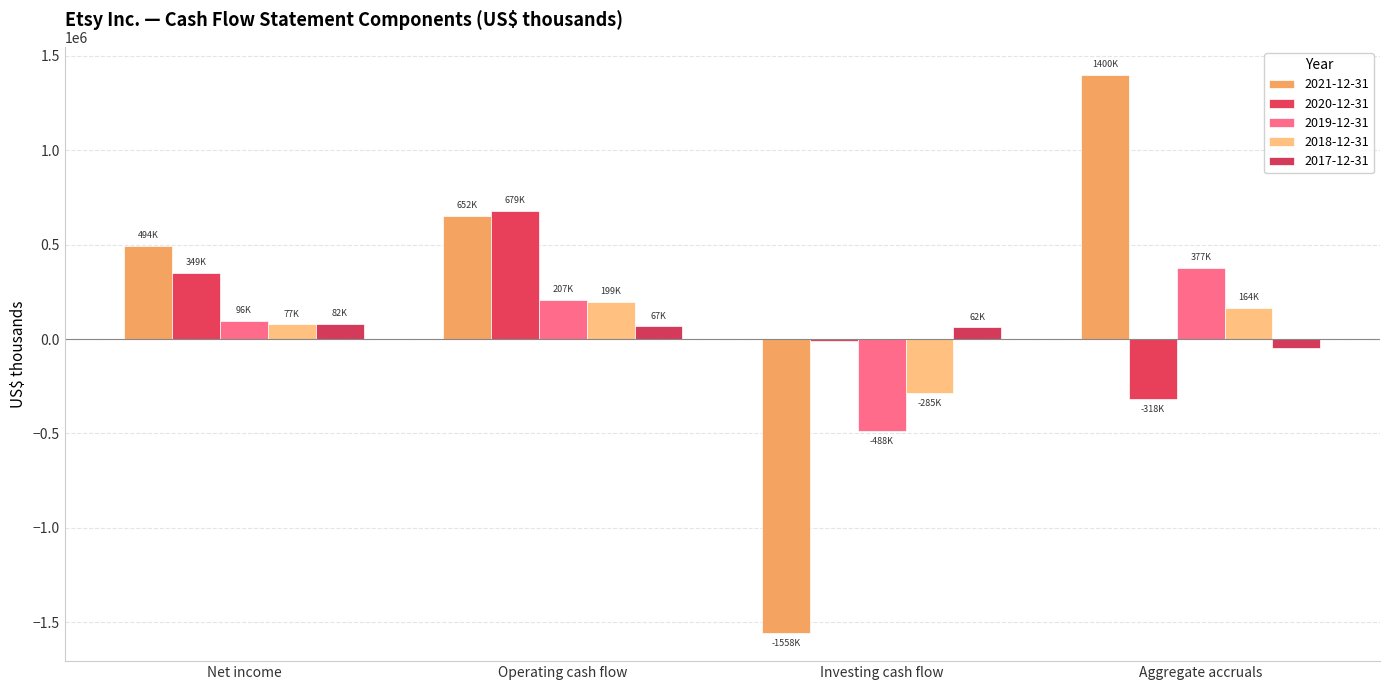

Which has a higher value, Operating cash flow or Net income?

Operating cash flow